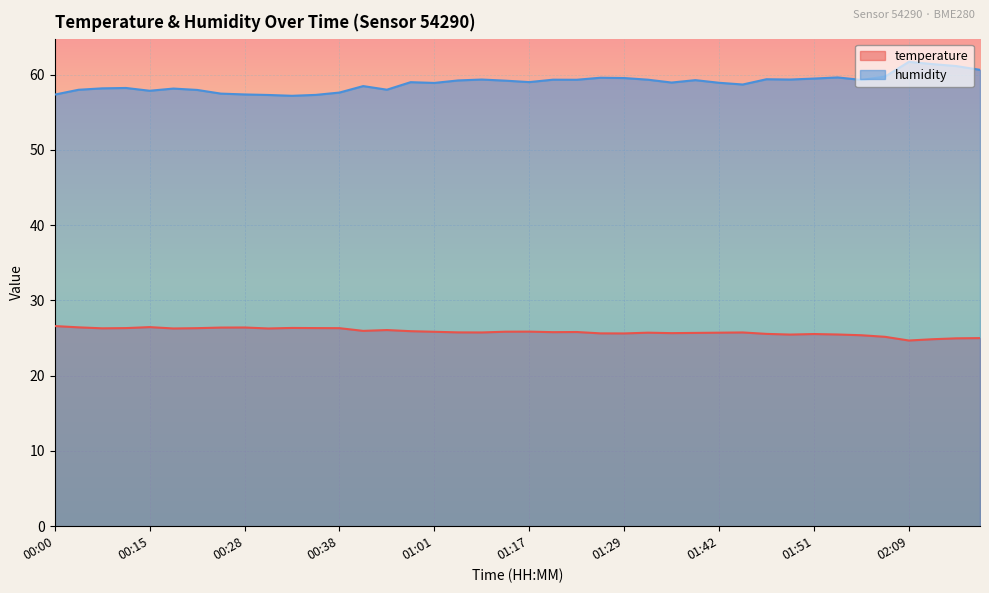

True or false: temperature and humidity intersect in this chart.

False